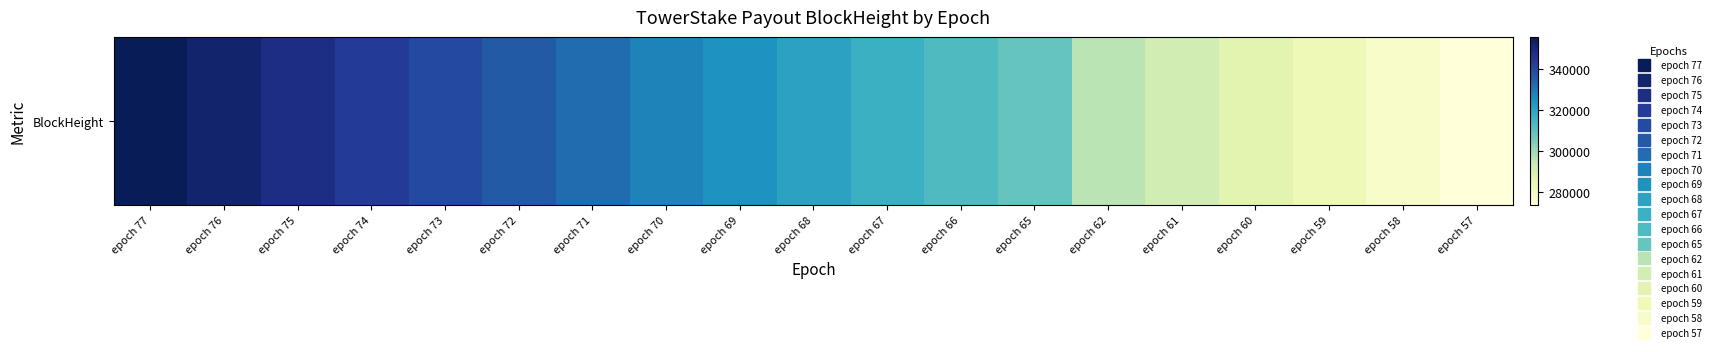

Reading right to left, transcribe all the data shown in this chart.

273536	277918	282312	286600	291159	295934	308266	312370	316220	320340	324307	327757	332152	335895	339827	343524	348018	351881	355719